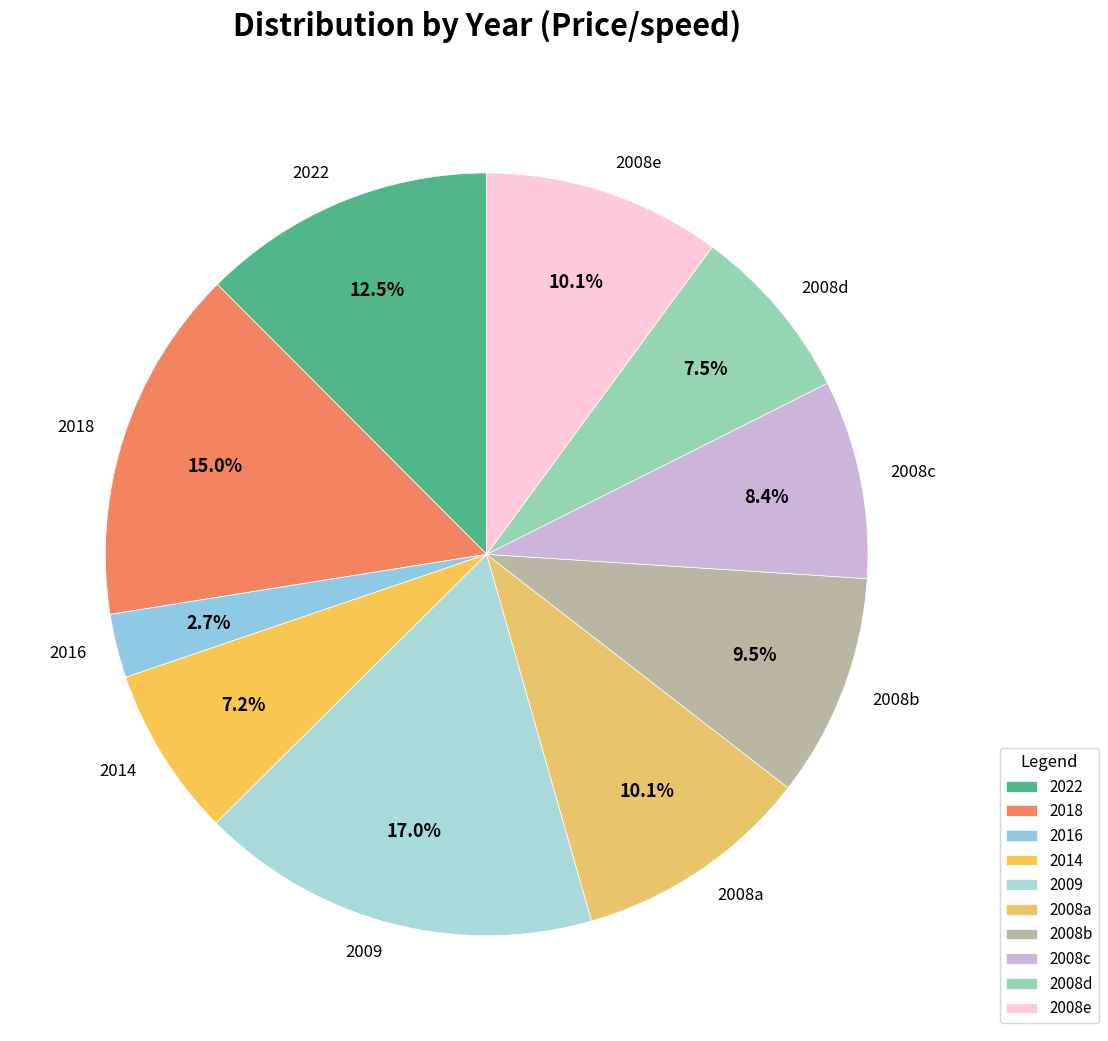

Approximately how many times larger is the value at 2008c compared to 2014?

1.2